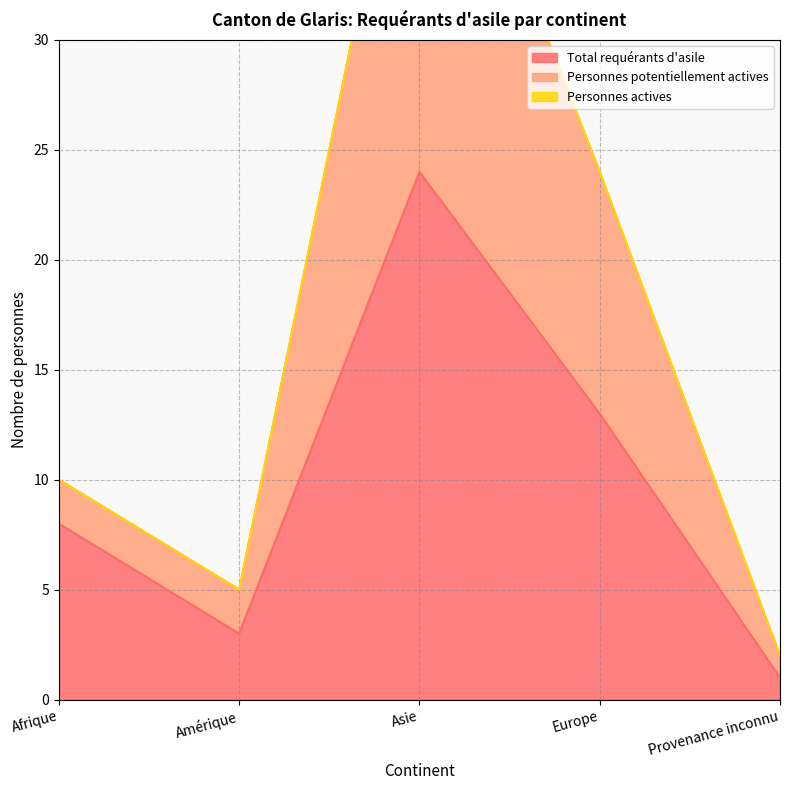

Where is the first local minimum for Personnes potentiellement actives?

Amérique